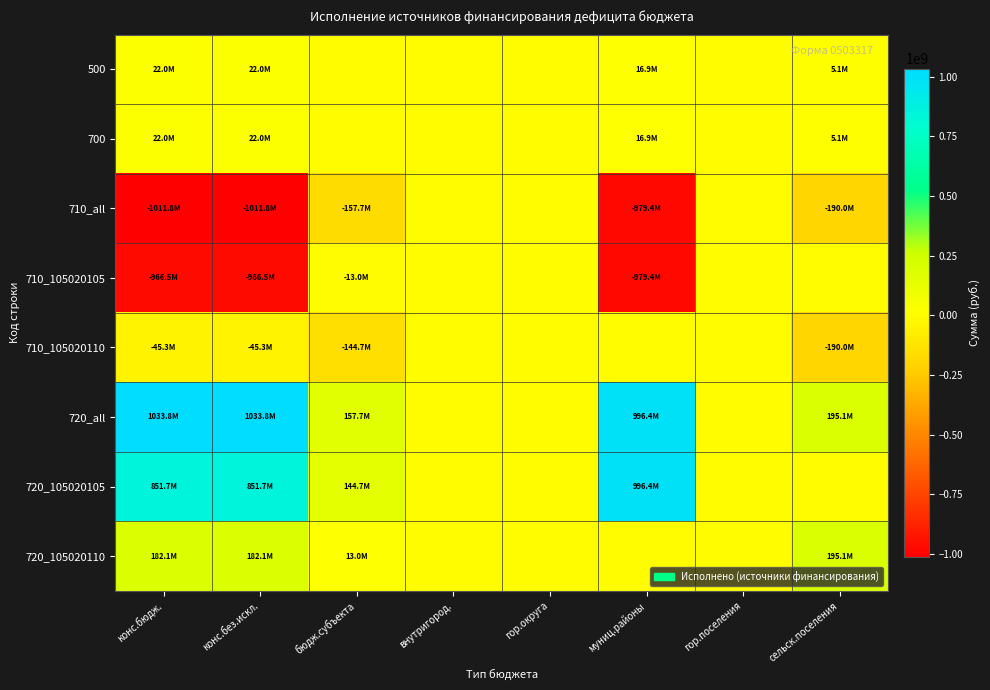

Which has a higher value, гор.поселения or конс.бюдж.?

конс.бюдж.